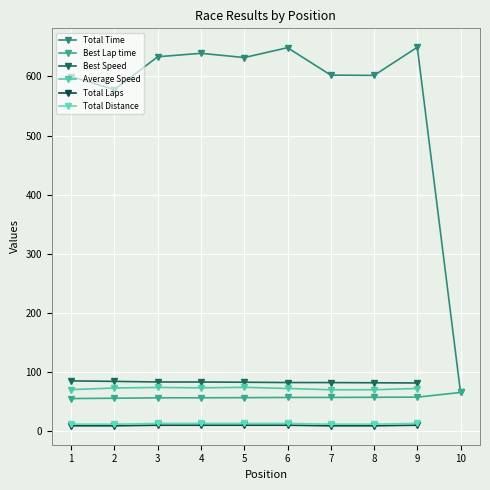

What is the difference between the maximum and minimum values in the Average Speed series?

4.1